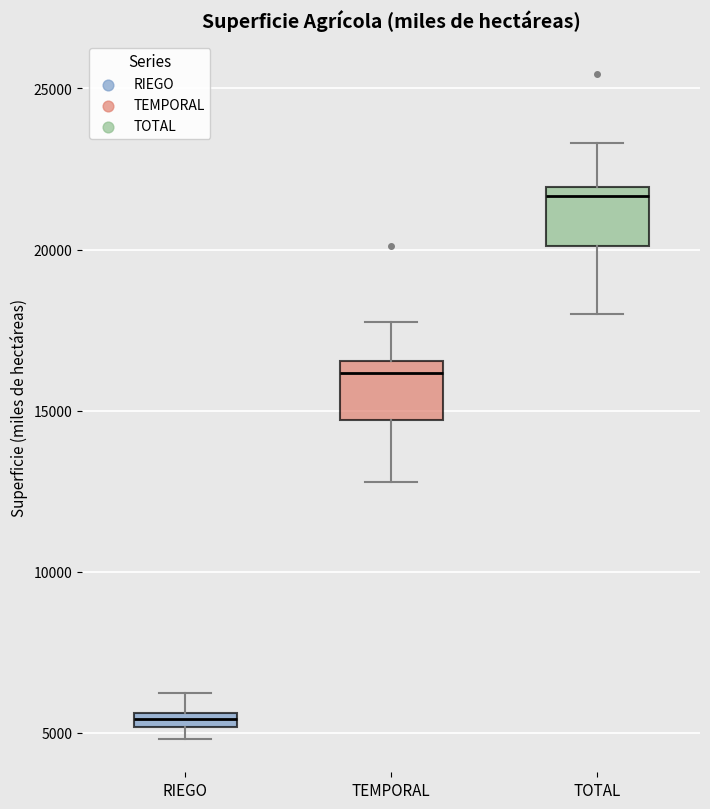

Where is the lower edge of the box for TEMPORAL on the y-axis? The values are not printed on the chart, so give them approximately, as read against the axis.

14500